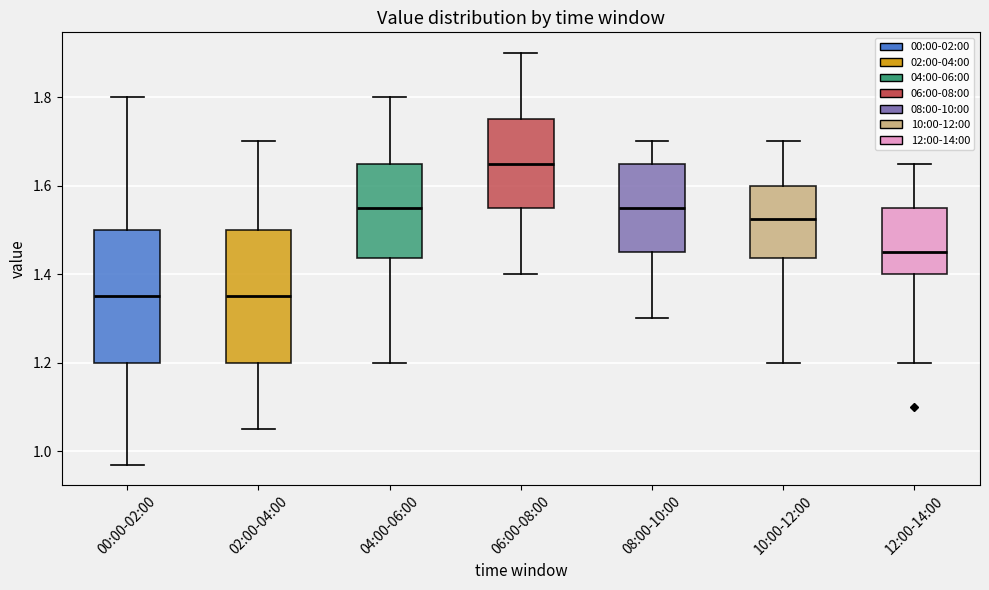

Which box has the highest median line?

06:00-08:00